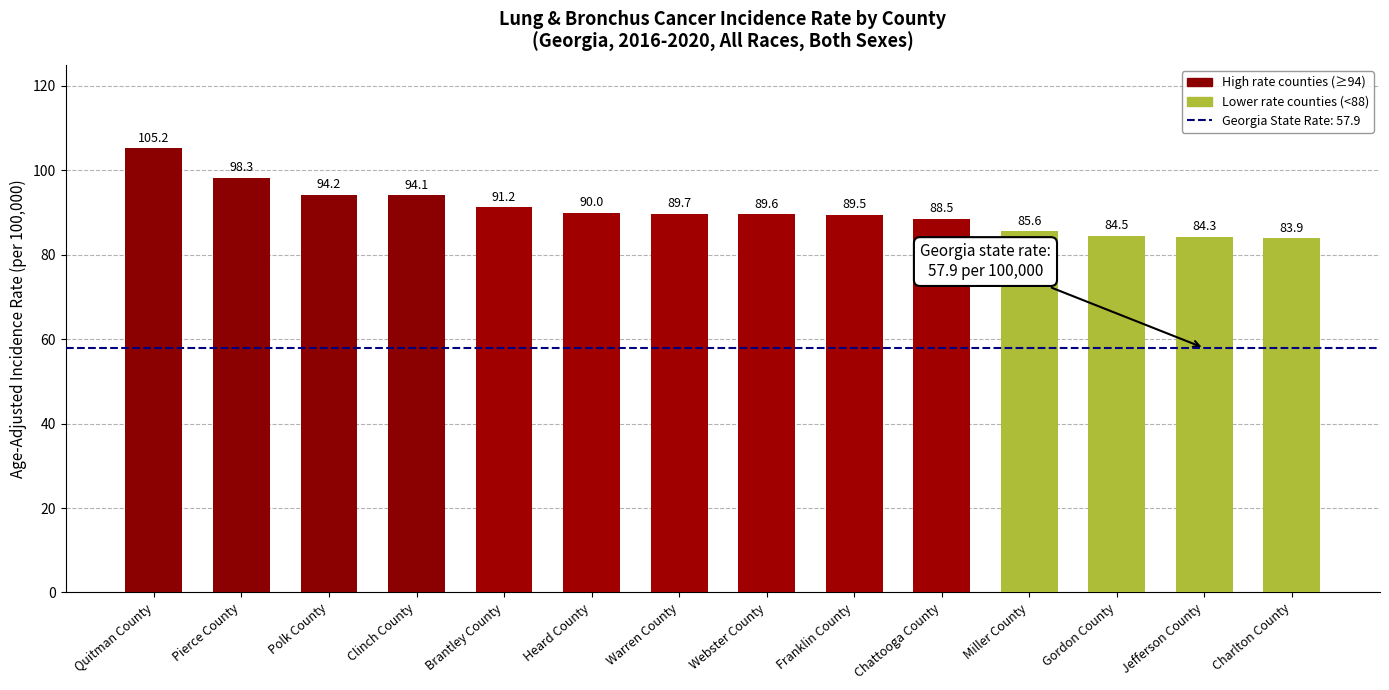

How many data points are less than 89?

5